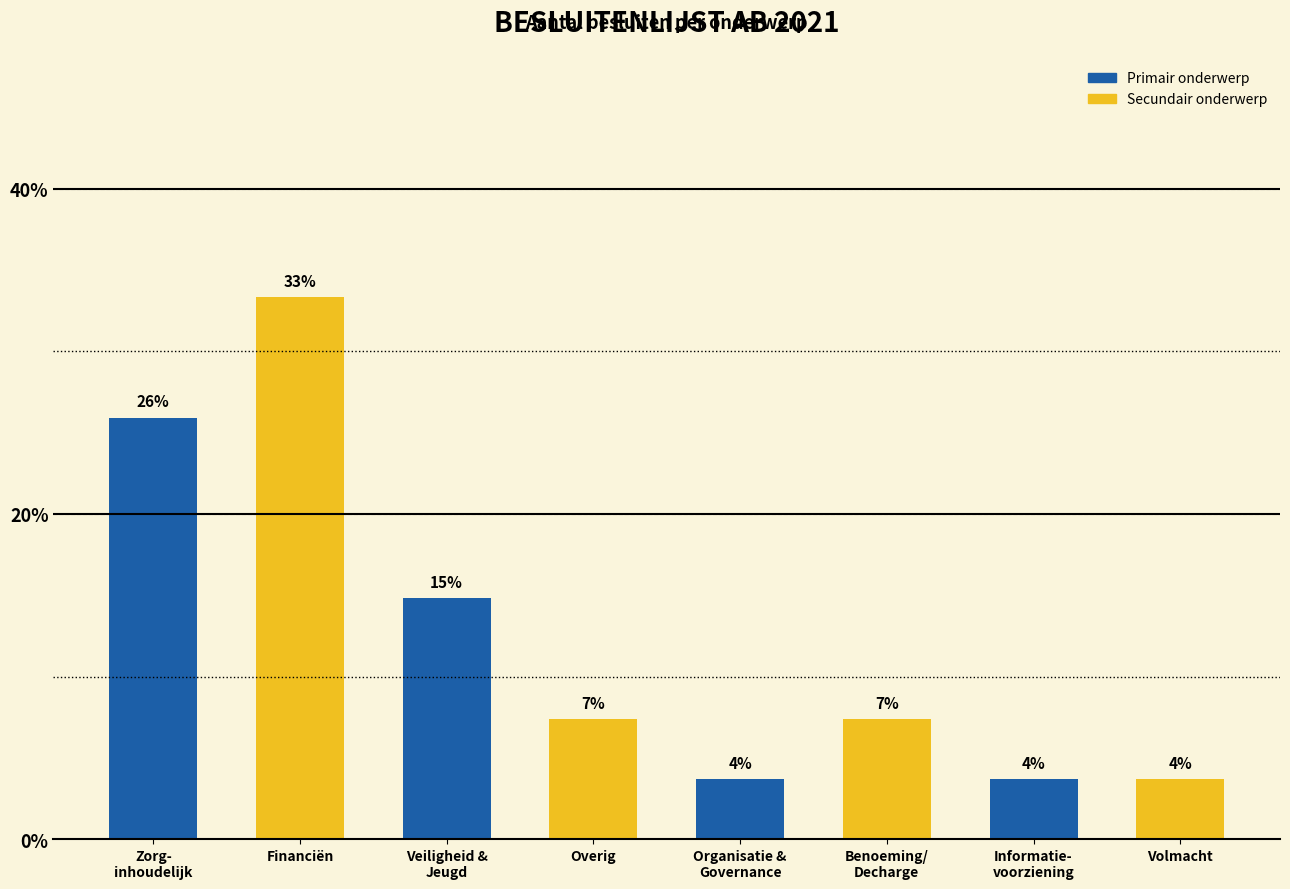

What is the minimum value shown in the chart?

3.7